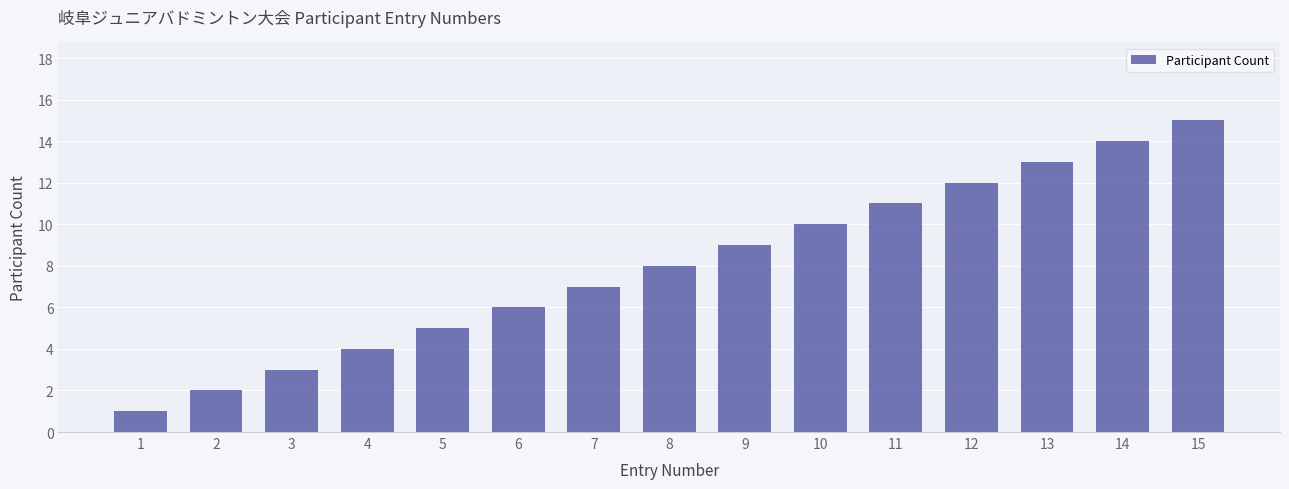

At which label is the value closest to 8?

8